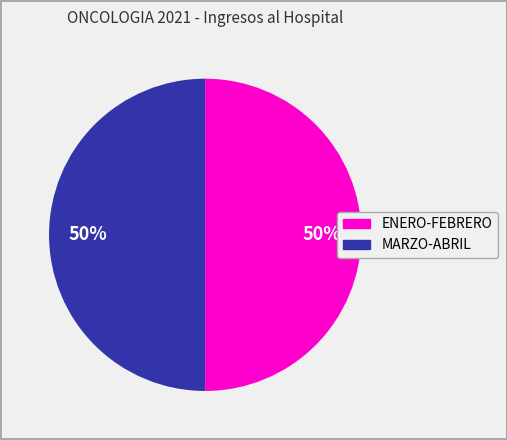

Is there a majority slice in this chart?

No